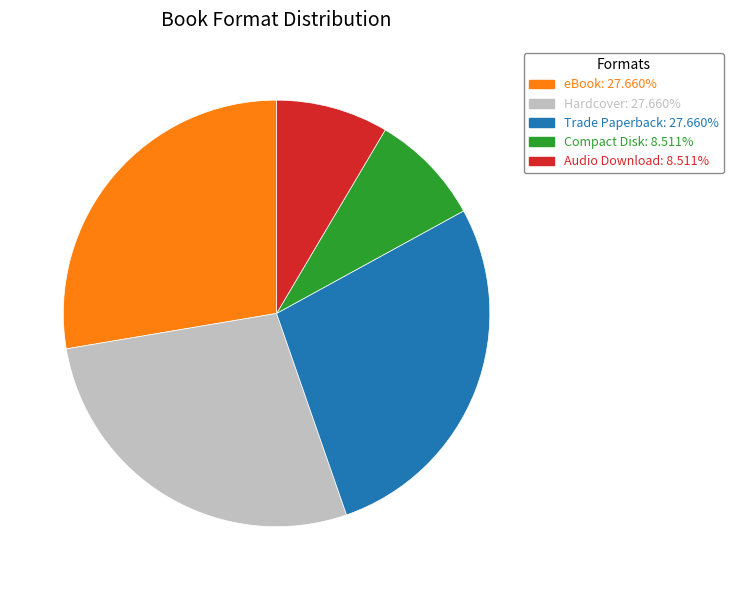

Does any single category account for the majority?

No